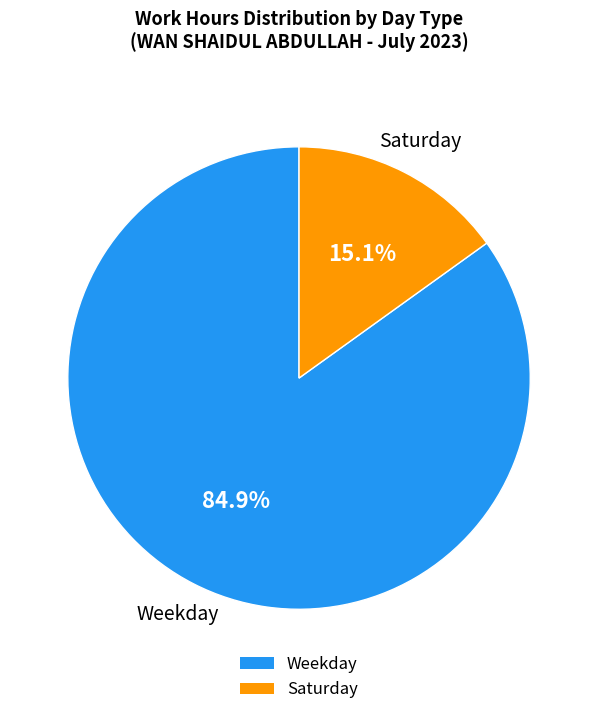

Between Saturday and Weekday, which is larger?

Weekday